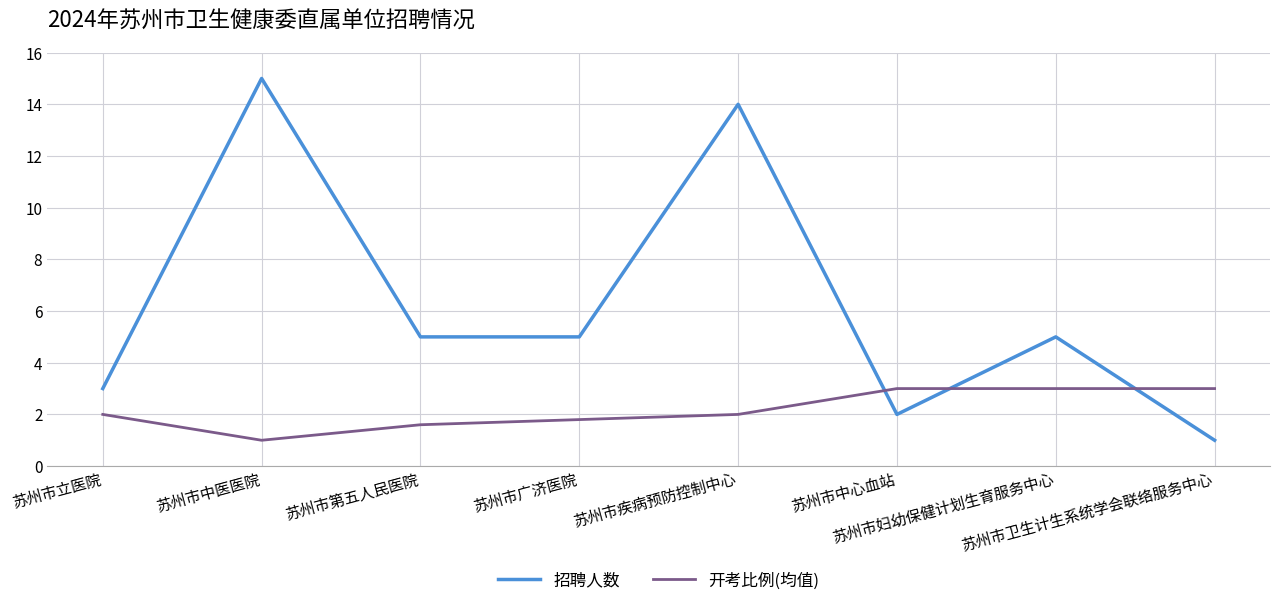

Reading left to right, what are all the values shown in this chart?

招聘人数: 3.0	15.0	5.0	5.0	14.0	2.0	5.0	1.0
开考比例(均值): 2.0	1.0	1.6	1.8	2.0	3.0	3.0	3.0